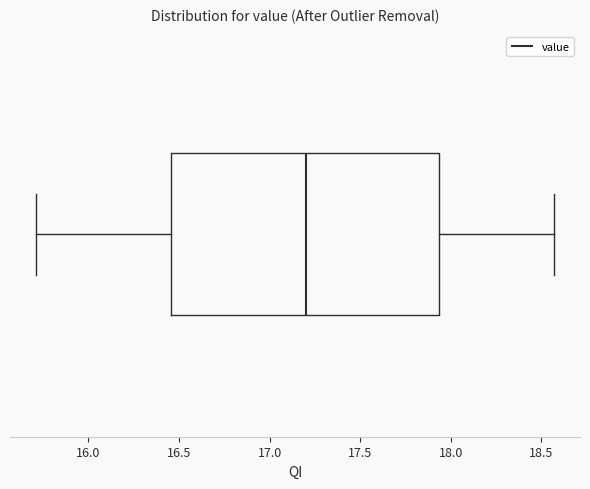

Read this box plot against the x-axis: the position of the median line, the range covered by the box, and the ends of both whiskers. The values are not printed on the chart, so give them approximately, as read against the axis.

median 17.20, box 16.45 to 17.95, whiskers 15.70 to 18.55